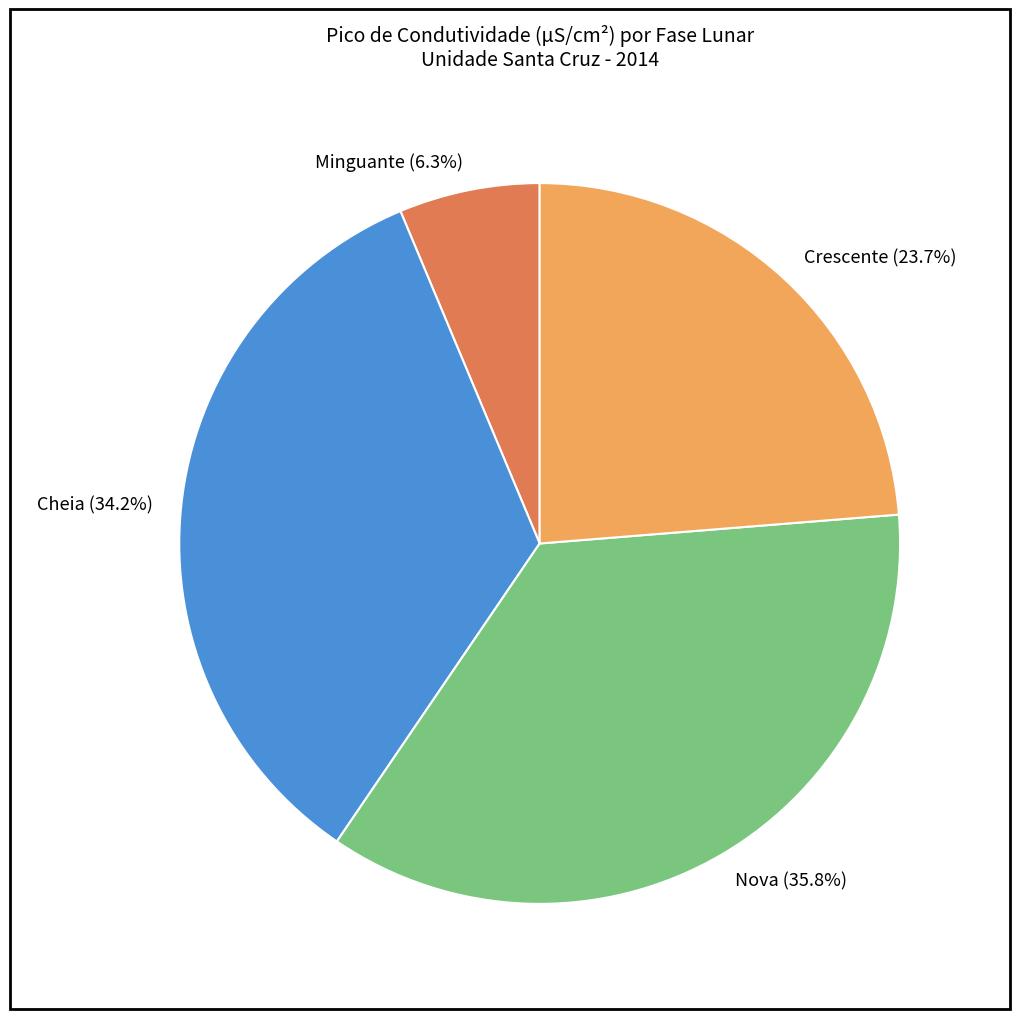

Does Minguante account for over 50% of the chart?

No